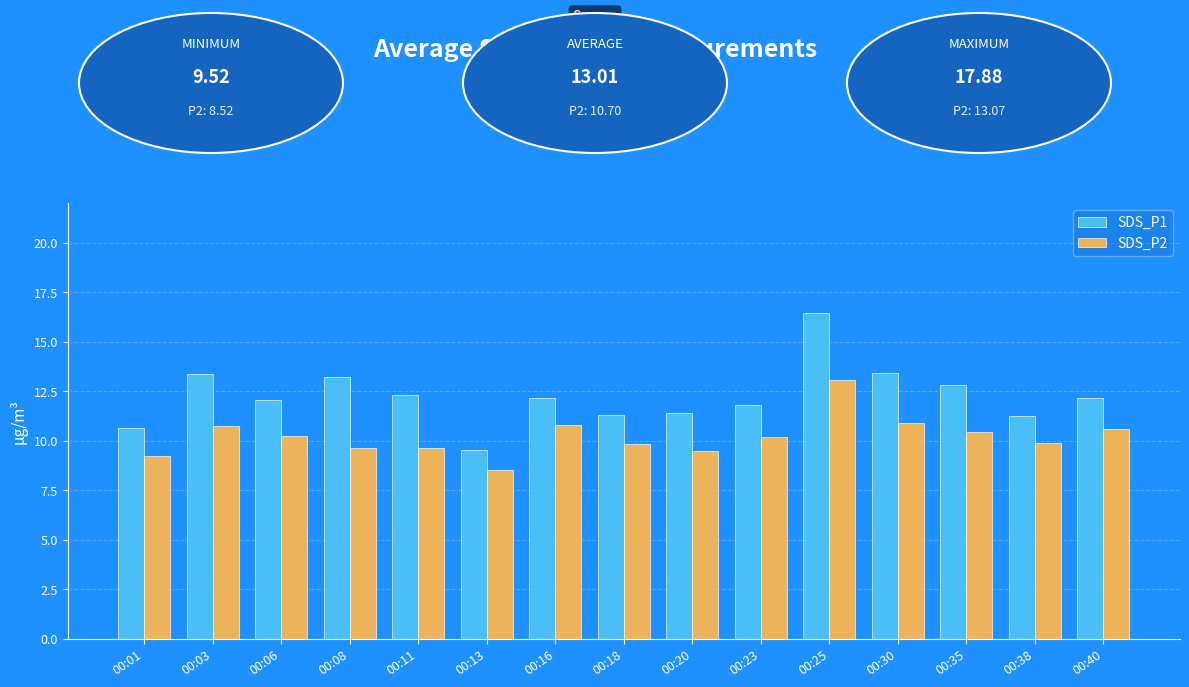

Which series changed the most between 00:18 and 00:30?

SDS_P1